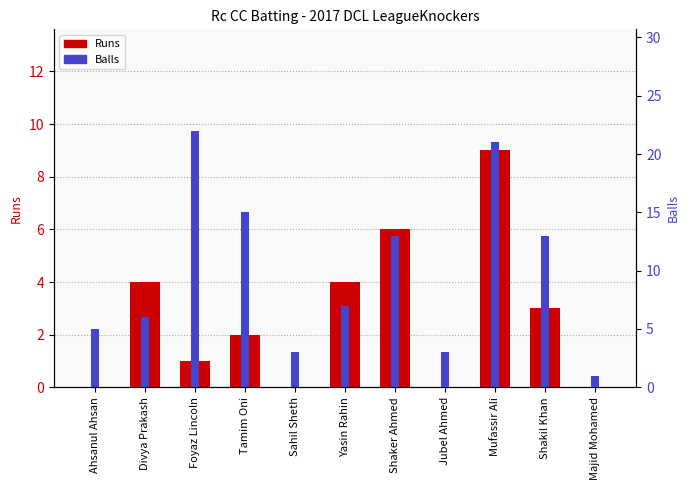

What is the greatest value displayed?

22